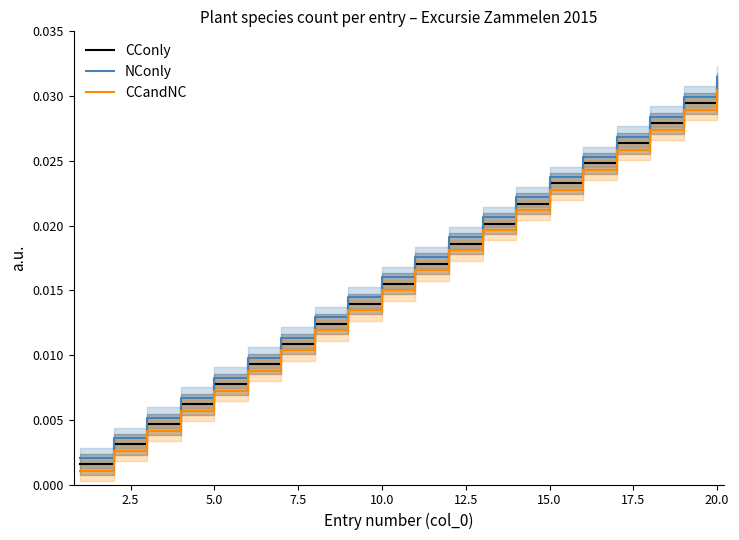

At which label does CConly reach its peak?

20.0